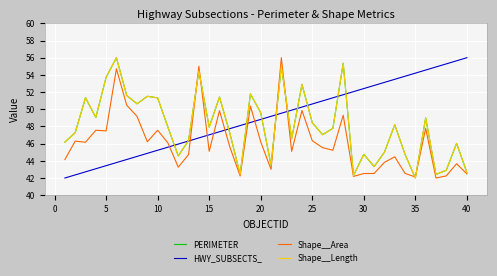

What is the smallest value displayed?

42.0